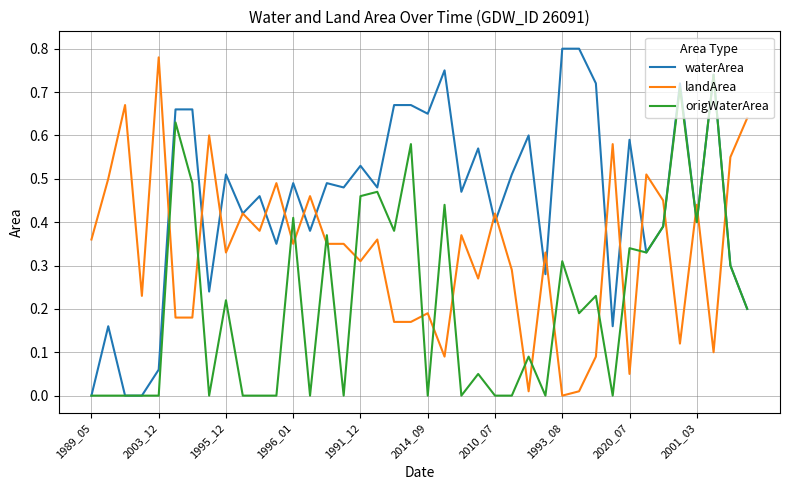

Is this an area chart (filled region under the line)?

No